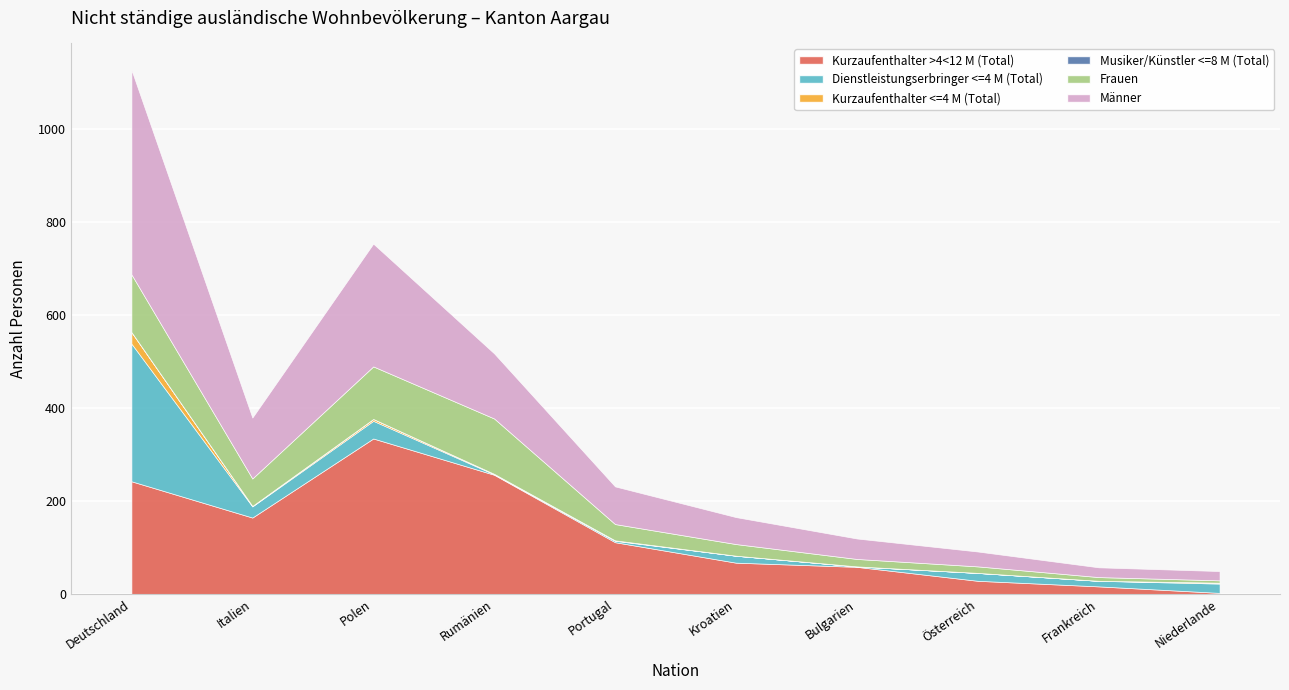

In Kurzaufenthalter >4<12 M (Total), how many points are lower than both neighbors (excluding endpoints)?

1